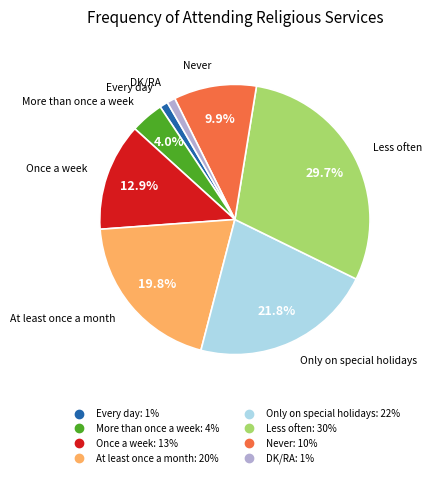

Does At least once a month account for over 50% of the chart?

No